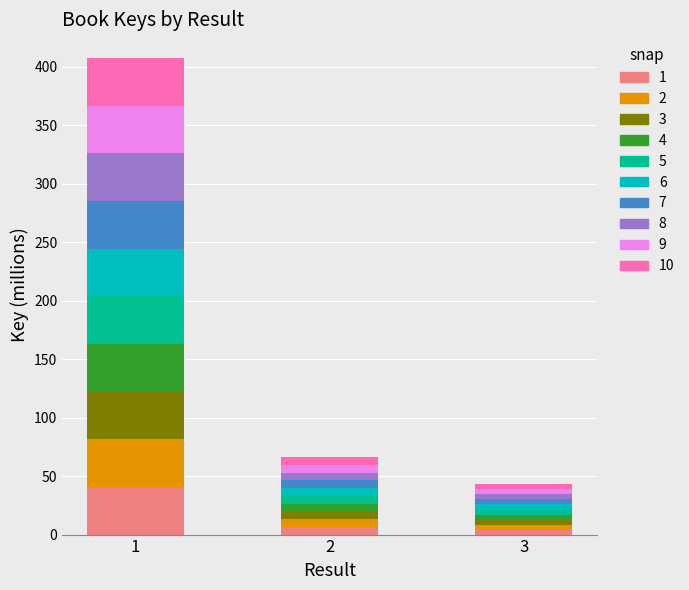

Are the bars grouped side by side (vs. stacked)?

No